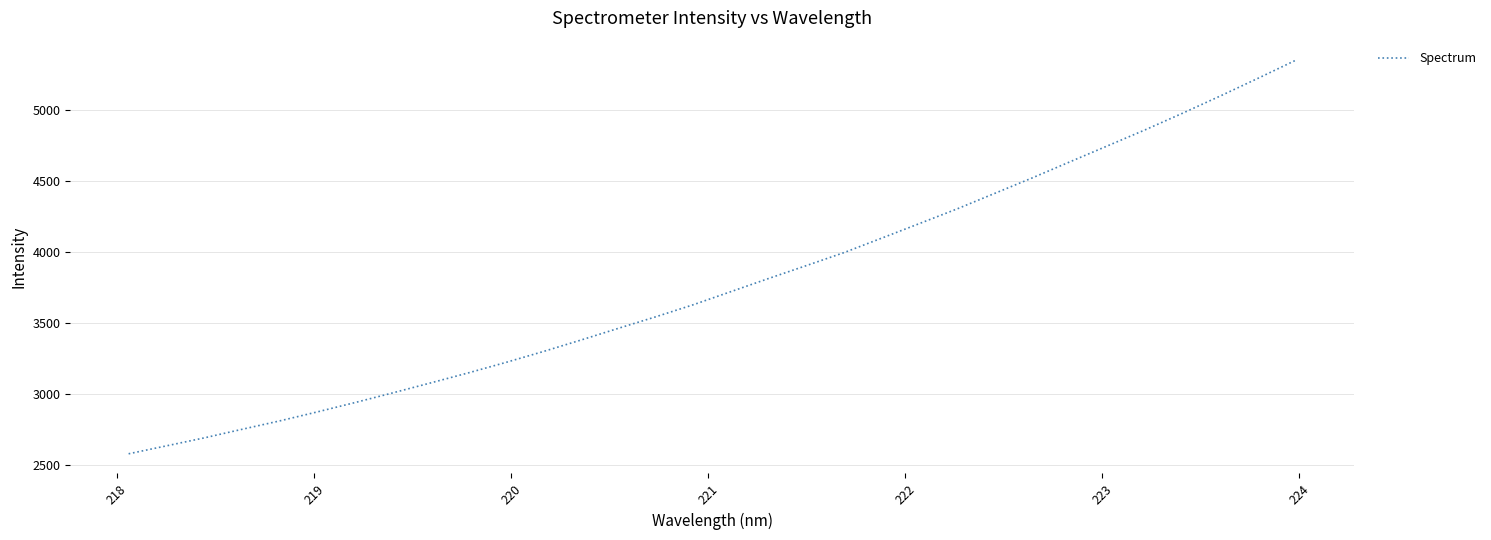

What is the average value?

3777.2